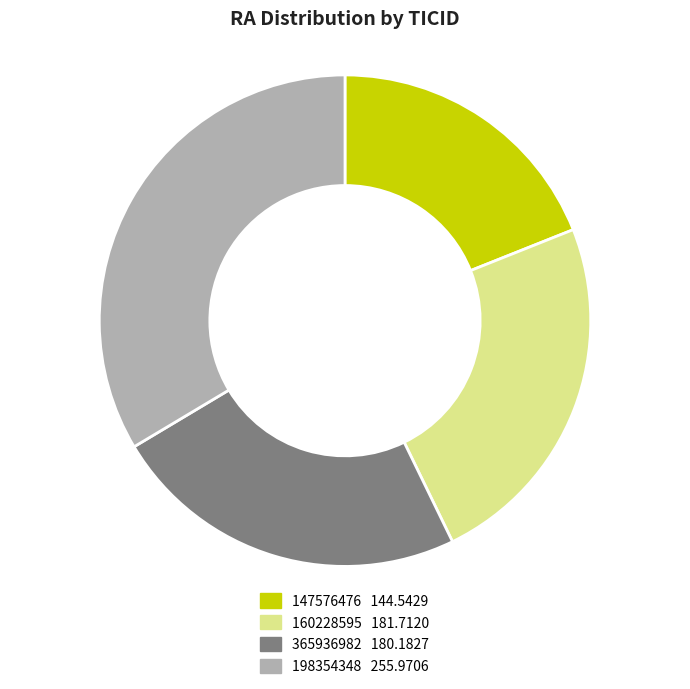

The 365936982 slice represents 17% of the pie. True or false?

False